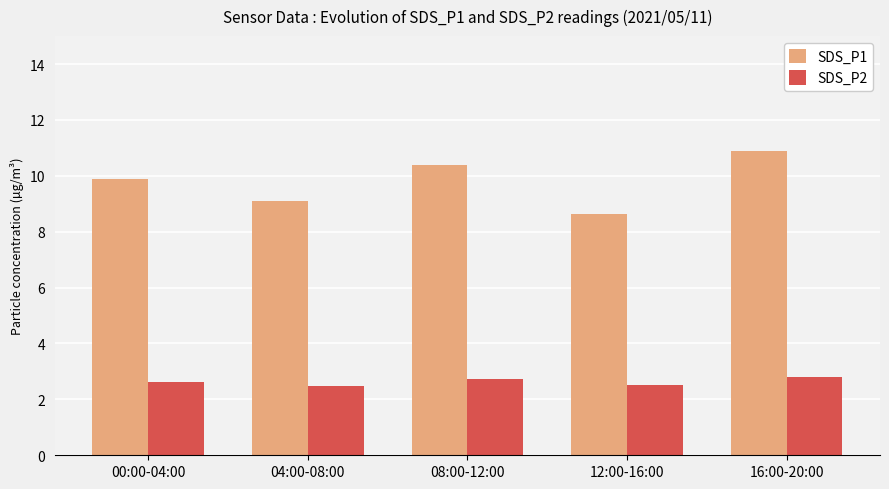

Count the number of categories in the chart.

5